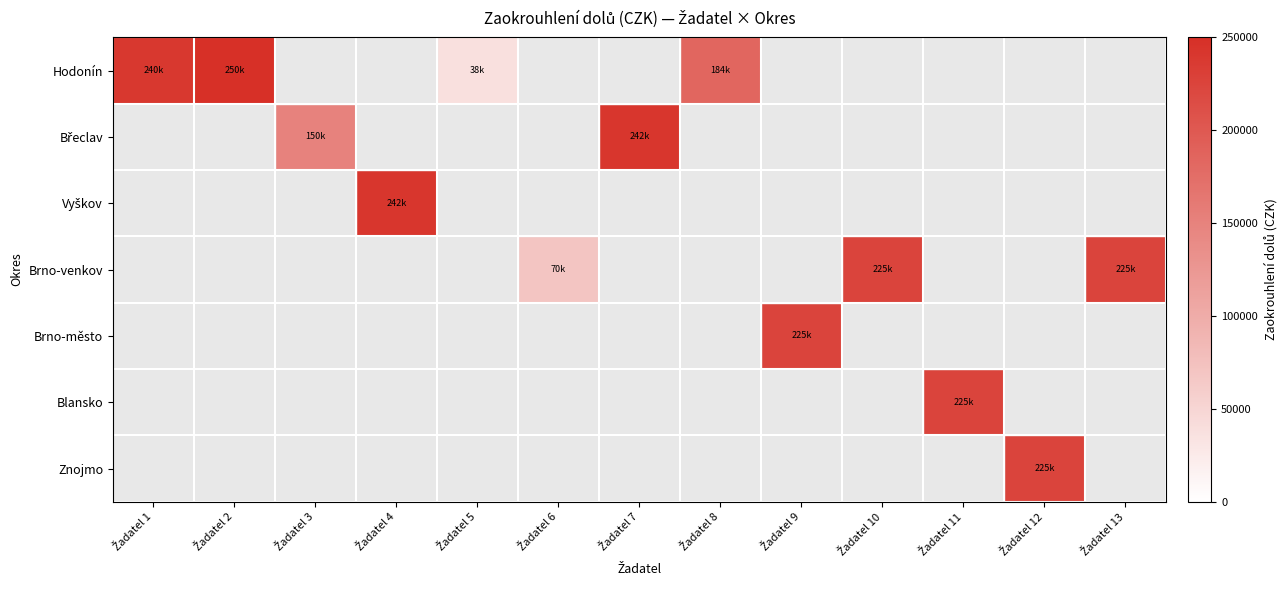

Rank the series by their maximum value, from highest to lowest.

Hodonín, Břeclav, Vyškov, Brno-venkov, Brno-město, Blansko, Znojmo